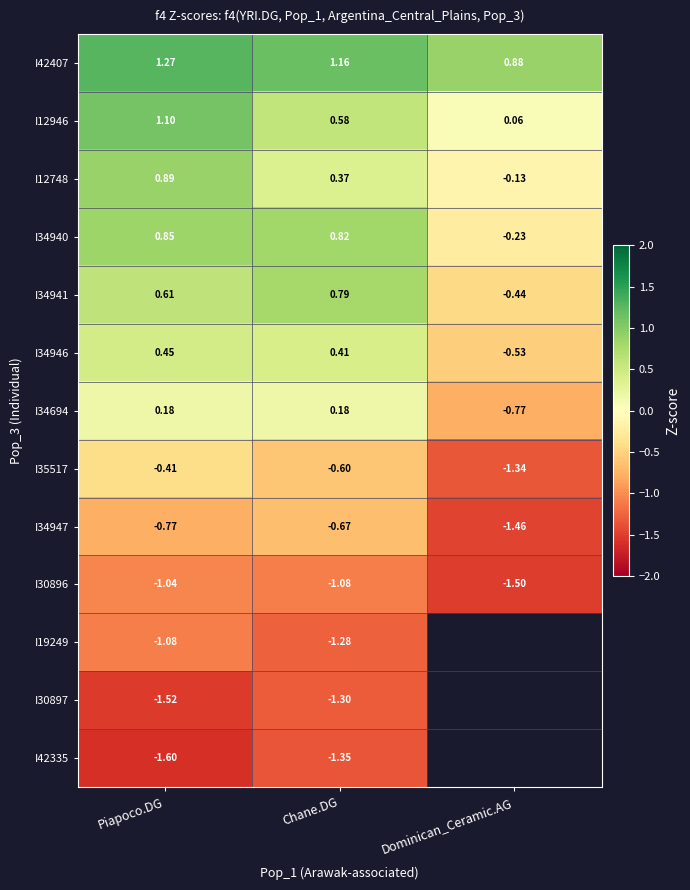

At Chane.DG, list the series in order from largest to smallest.

I42407, I34940, I34941, I12946, I34946, I12748, I34694, I35517, I34947, I30896, I19249, I30897, I42335